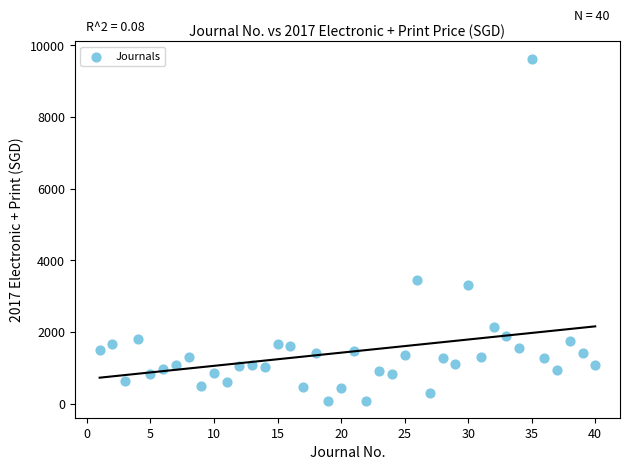

What Y value in the scatter plot is closest to 4856?

3459.5